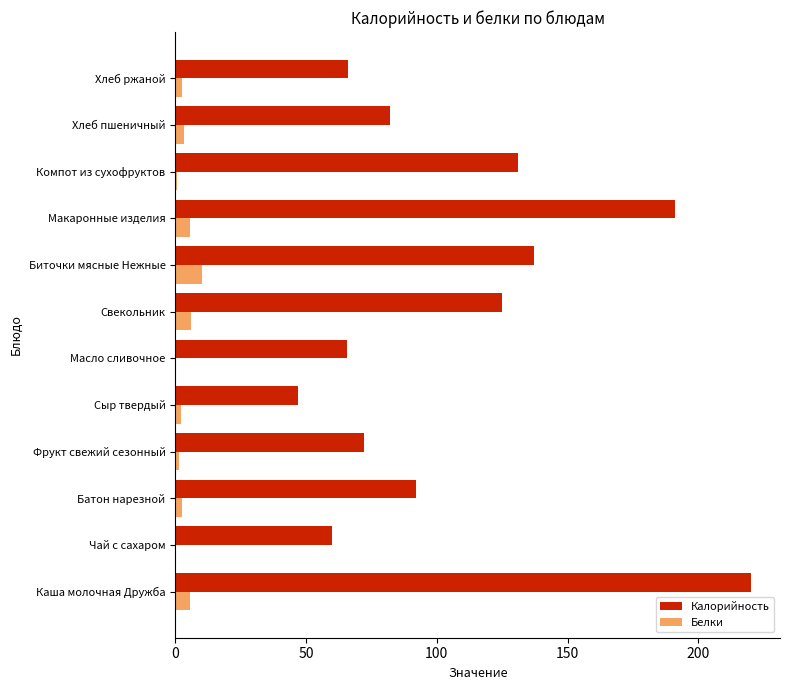

What is the average value of the Калорийность series?

107.5